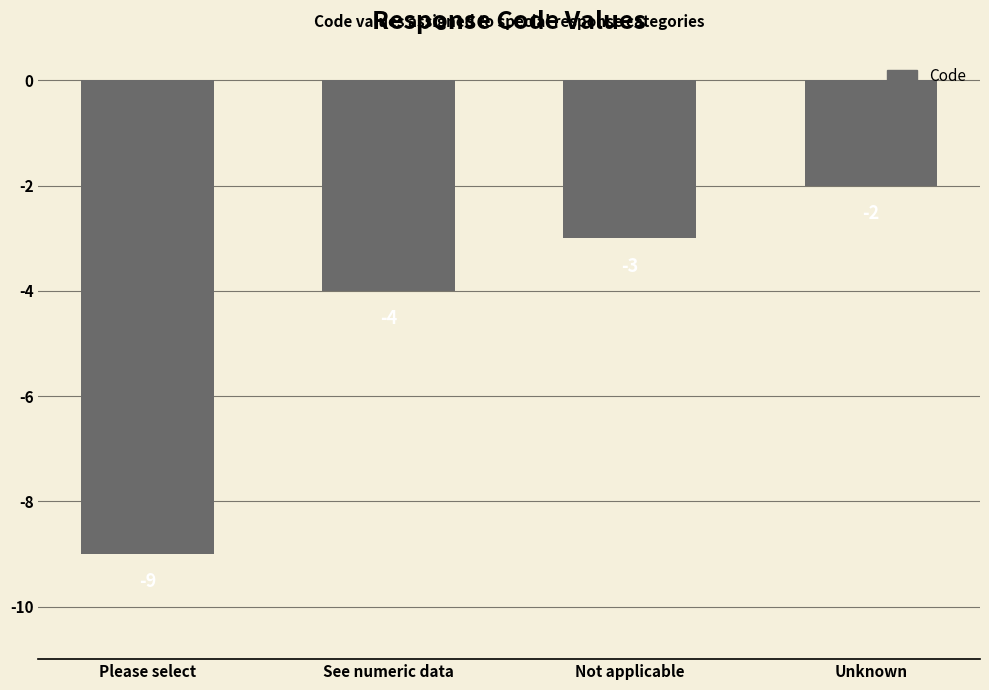

What is the value of the 3rd bar from the left?

-3